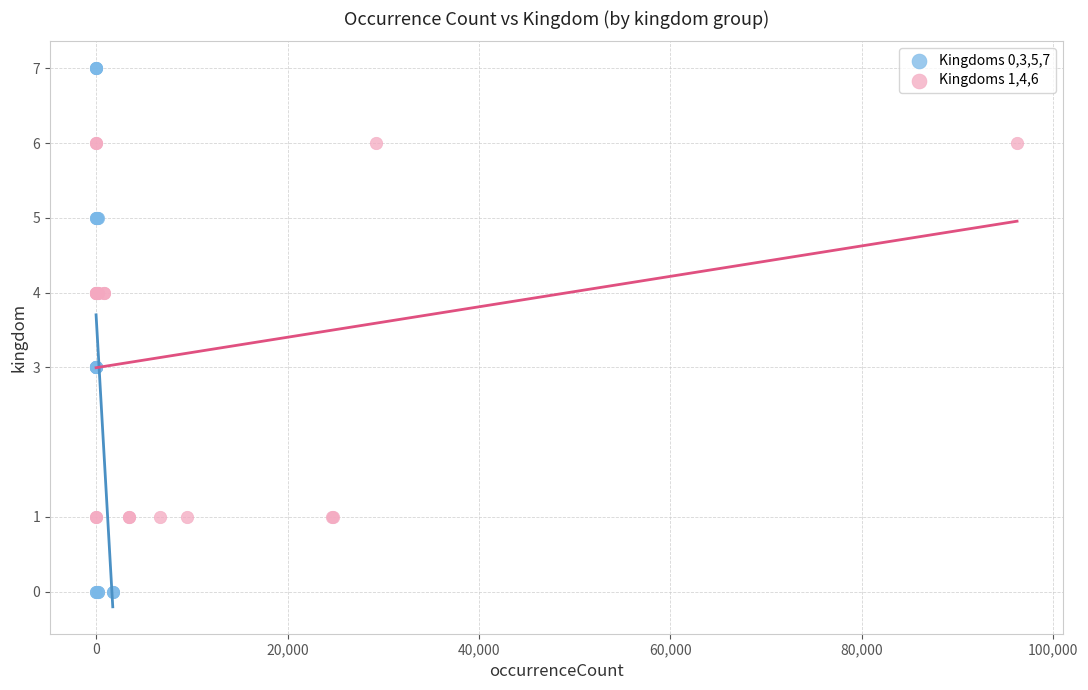

Which series reaches the maximum Y coordinate?

Kingdoms 0,3,5,7